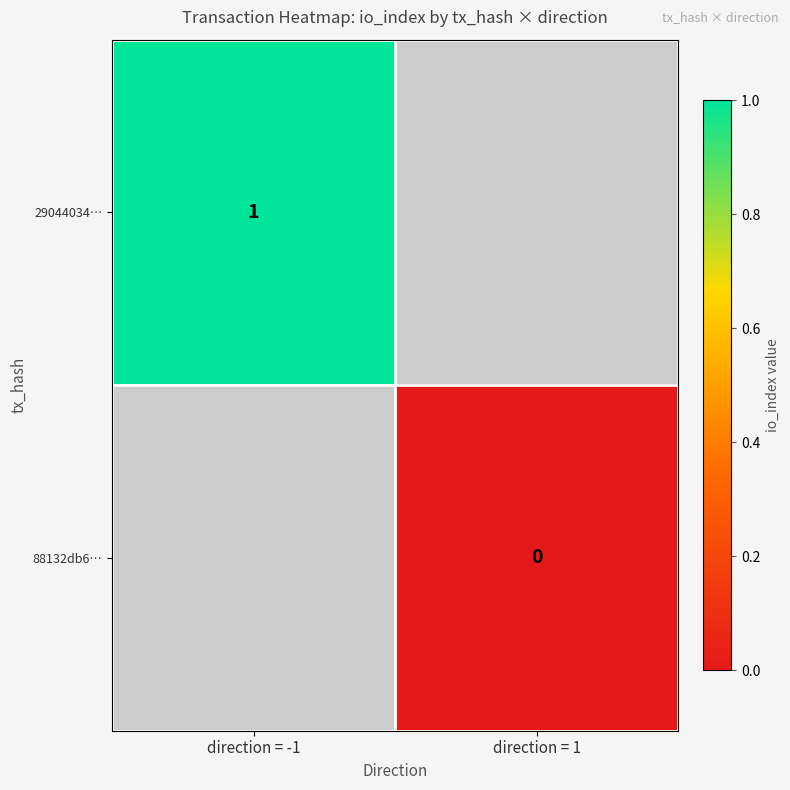

The value of 29044034… at direction = -1 is 2. True or false?

False